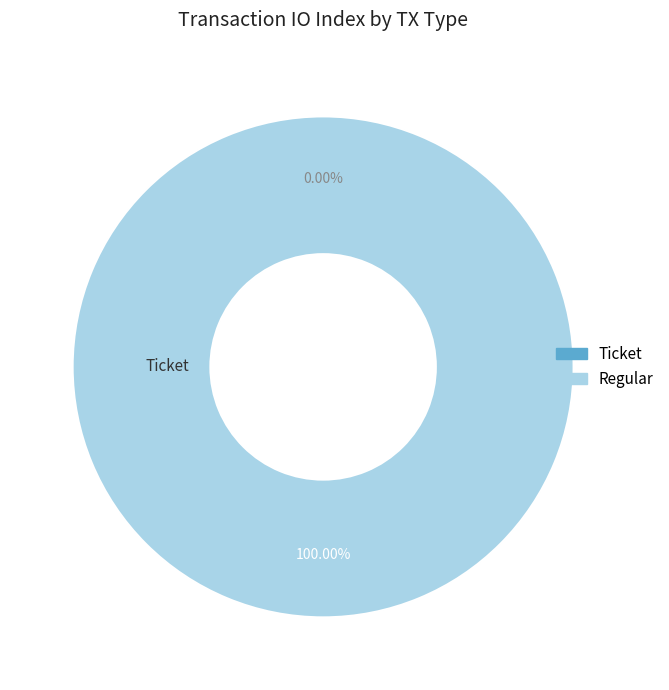

How many segments does this pie chart have?

2